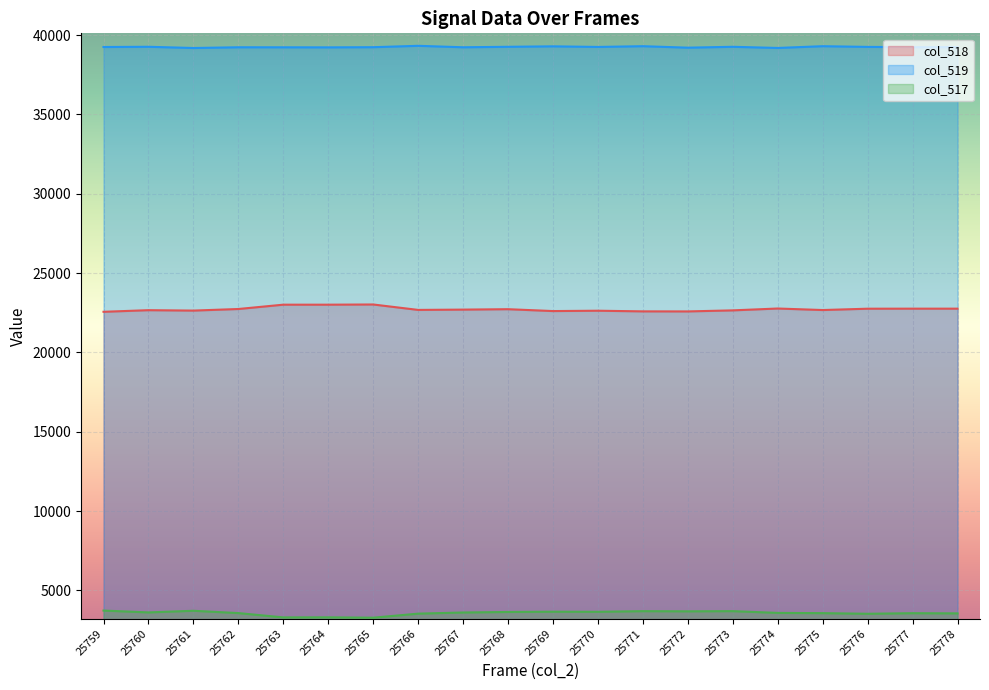

True or false: col_517 and col_519 cross at least once.

False